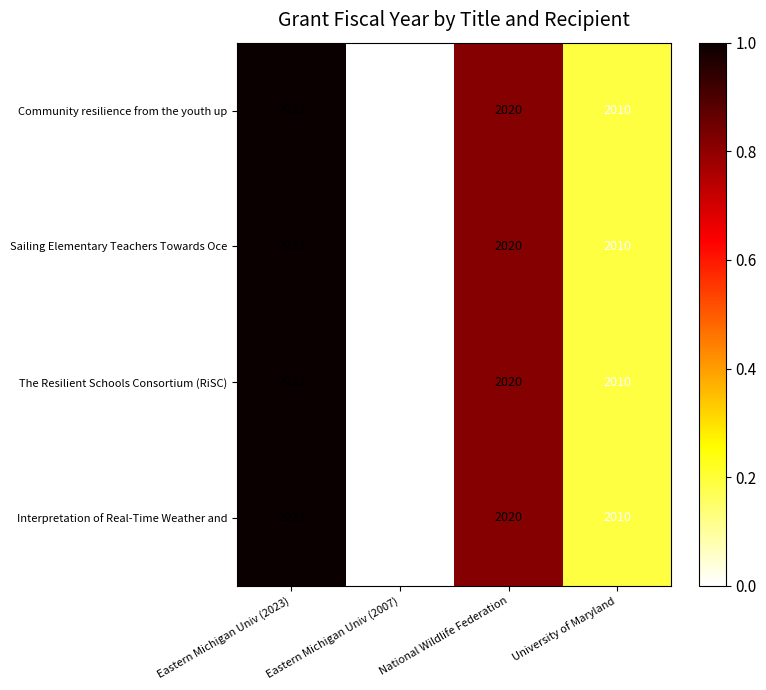

Rank the categories by Sailing Elementary Teachers Towards Oce value from highest to lowest.

Eastern Michigan Univ (2023), National Wildlife Federation, University of Maryland, Eastern Michigan Univ (2007)